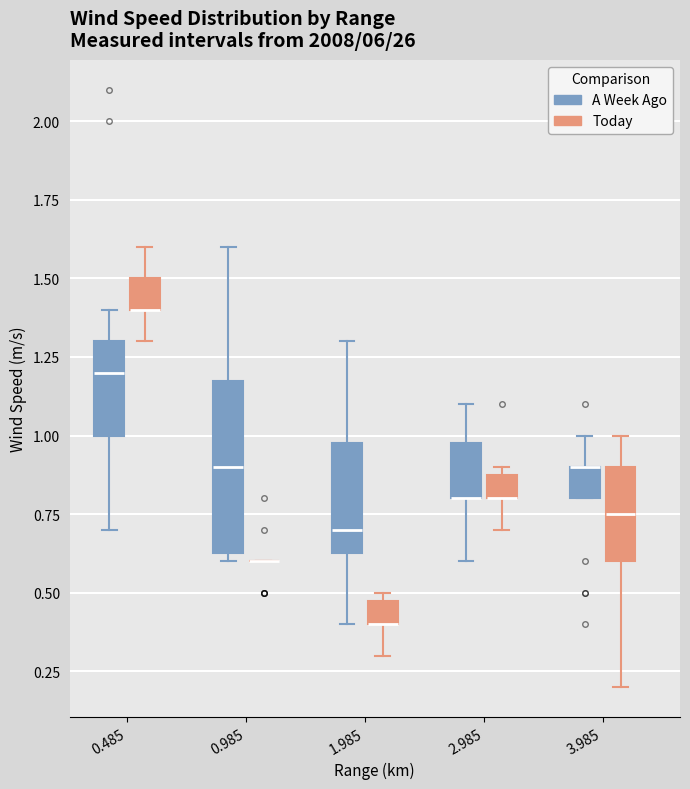

Where does the median line of the box for 3.985 (Today) sit on the y-axis? The values are not printed on the chart, so give them approximately, as read against the axis.

0.75